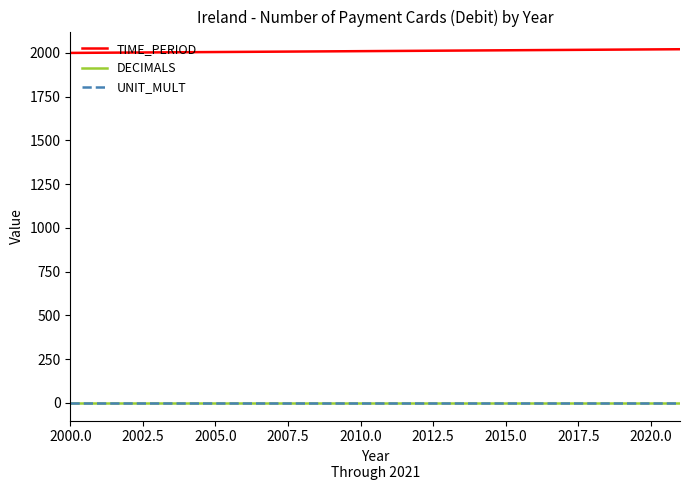

What is the maximum value for TIME_PERIOD?

2021